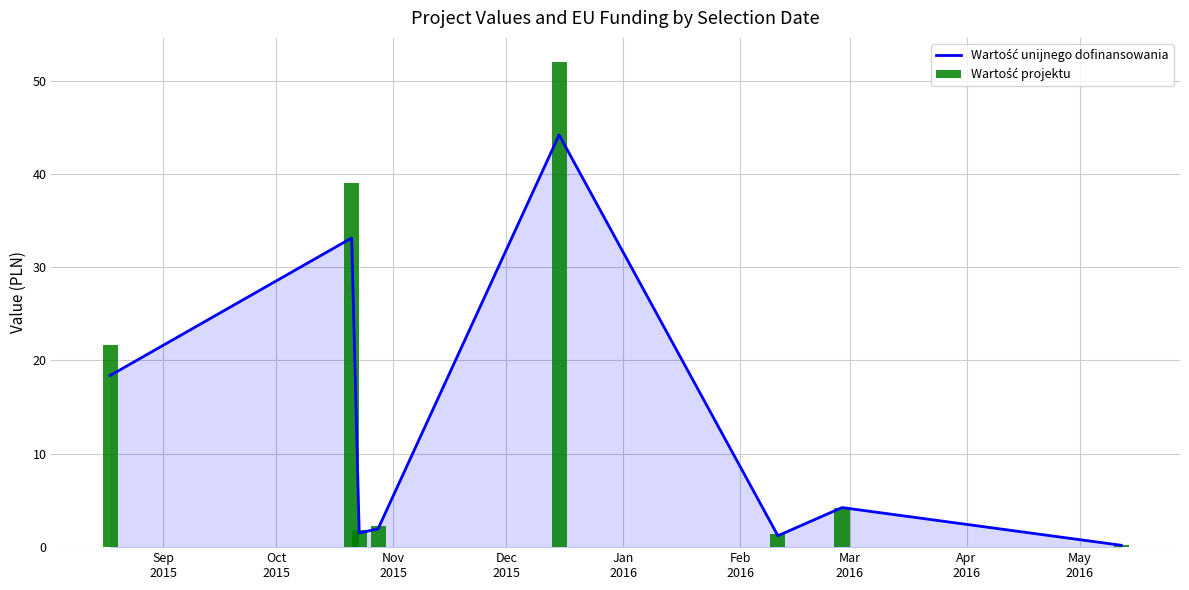

How many data points in Wartość projektu are above 4?

4